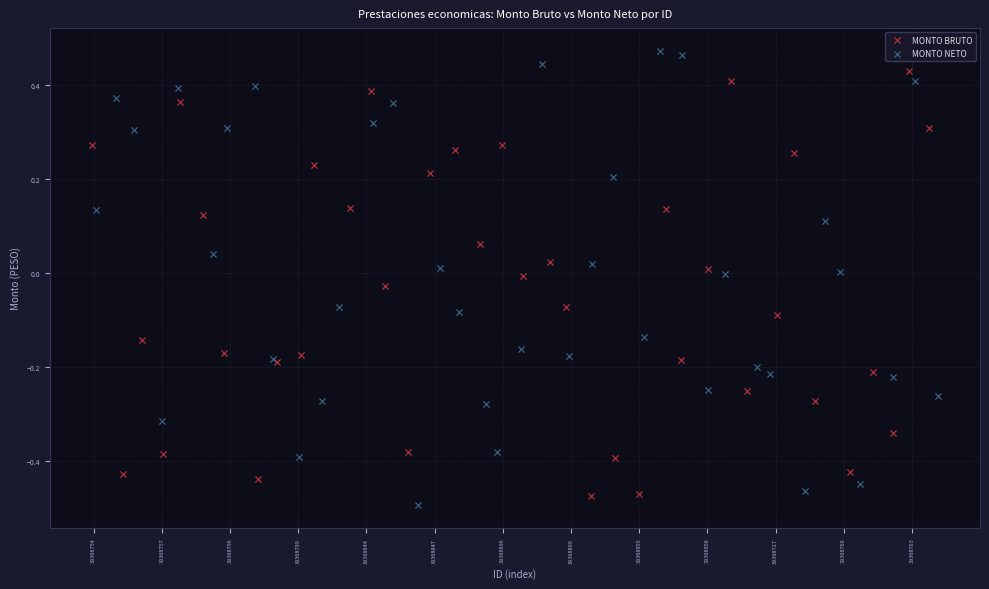

Which series has the widest spread of Y values?

MONTO NETO